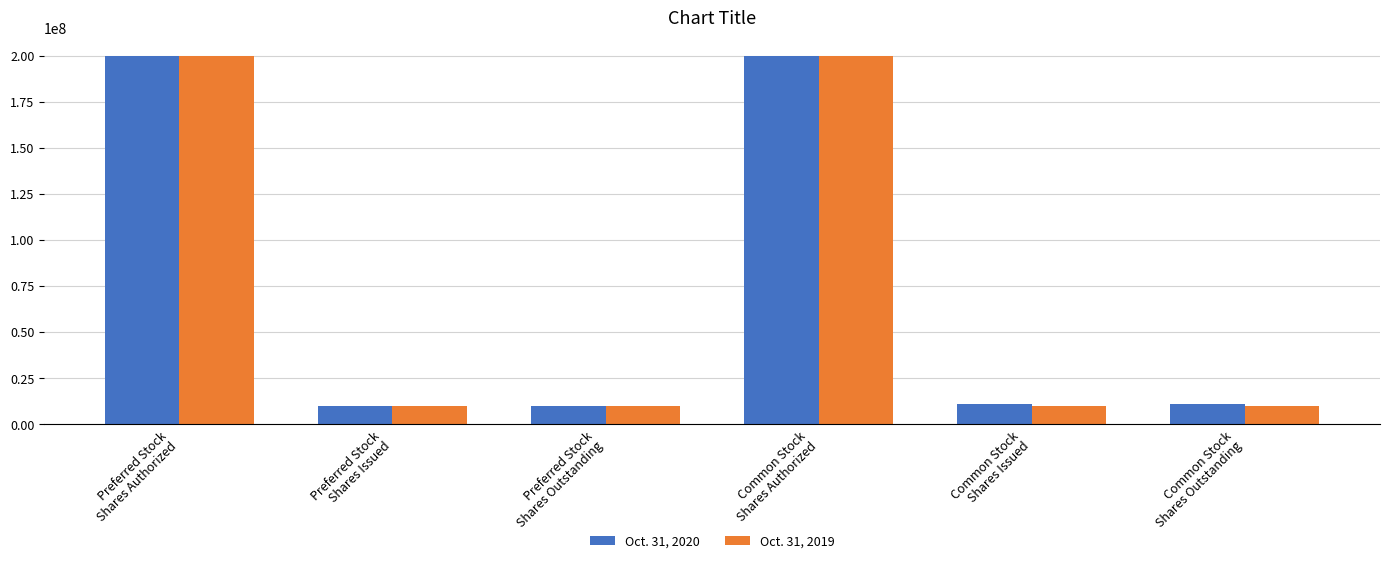

What is the sum of all Oct. 31, 2020 values?

441294700